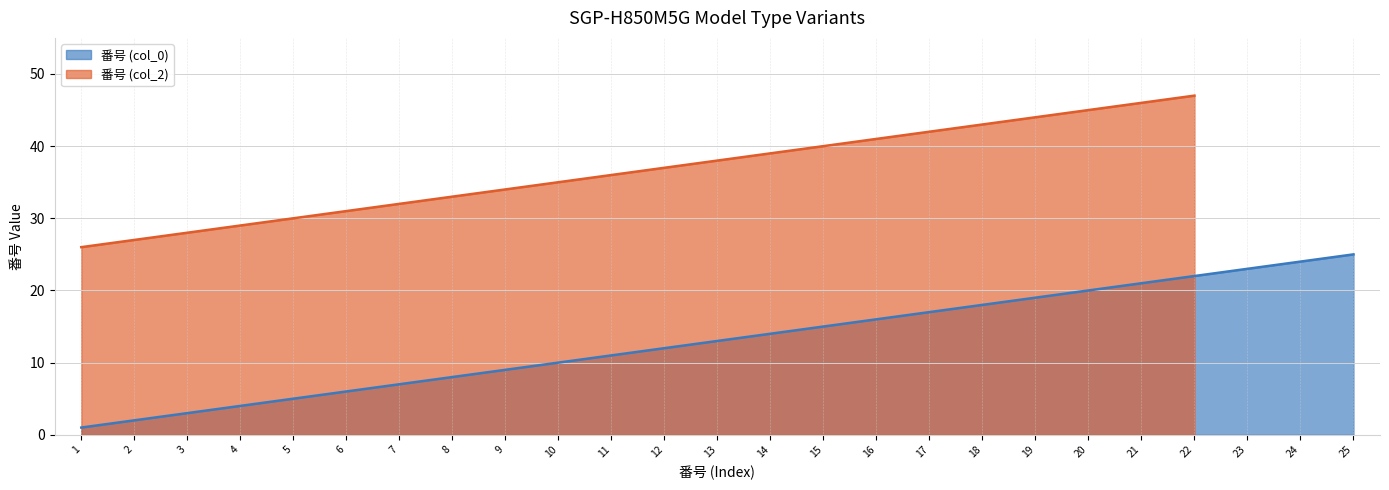

Rank the categories by value from highest to lowest.

25, 24, 23, 22, 21, 20, 19, 18, 17, 16, 15, 14, 13, 12, 11, 10, 9, 8, 7, 6, 5, 4, 3, 2, 1